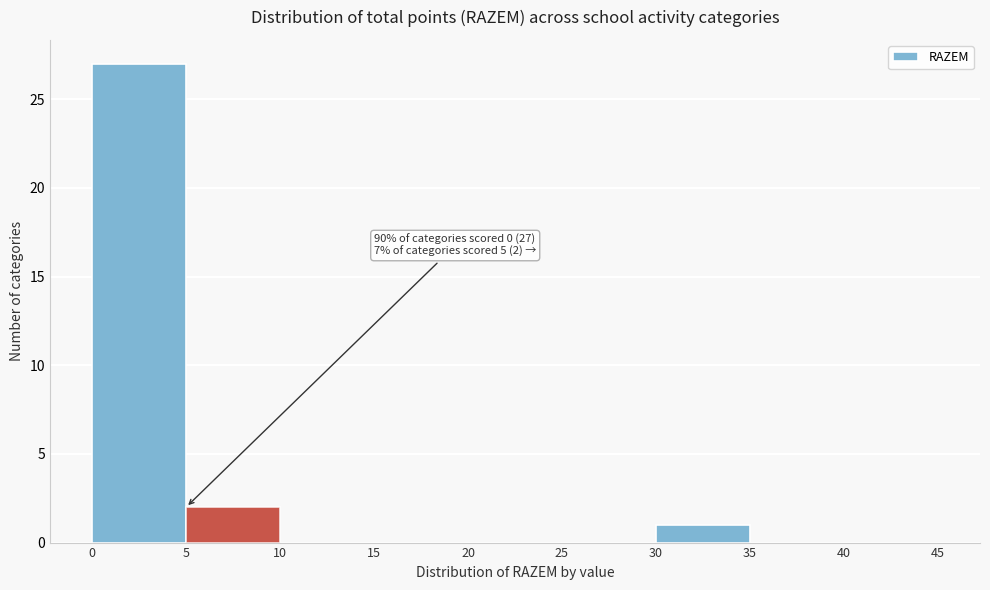

Which range on the x-axis has the tallest bar?

0 to 5